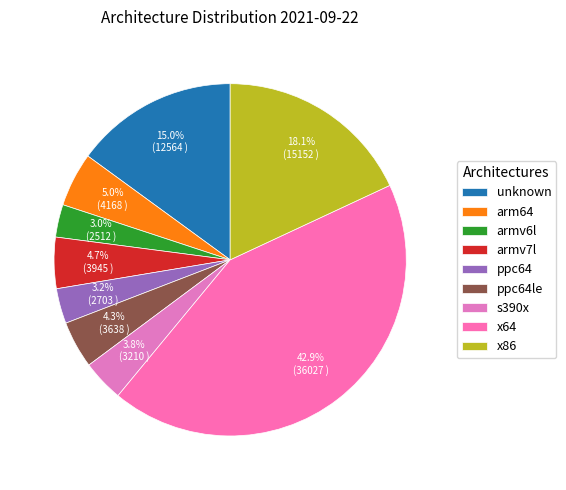

Is it true that s390x is 10% of the pie?

False